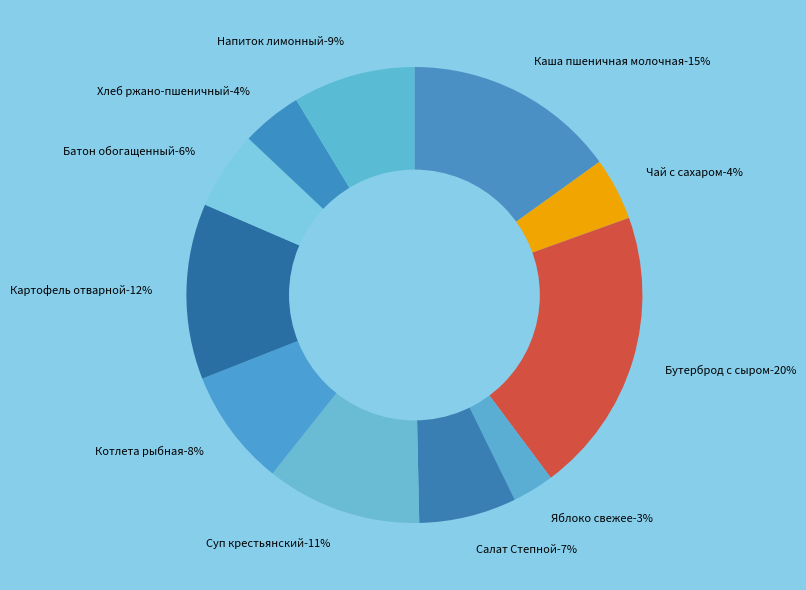

To the nearest percent, what portion does Хлеб ржано-пшеничный represent?

4%